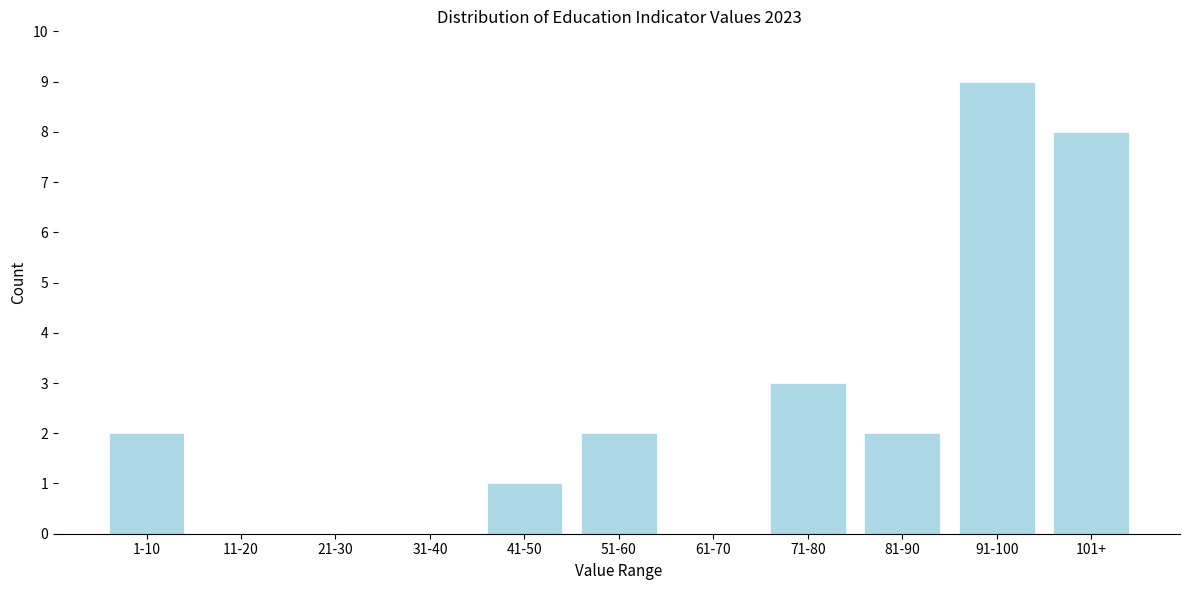

Reading left to right, what are all the values shown in this chart?

1-10=2	11-20=0	21-30=0	31-40=0	41-50=1	51-60=2	61-70=0	71-80=3	81-90=2	91-100=9	101+=8